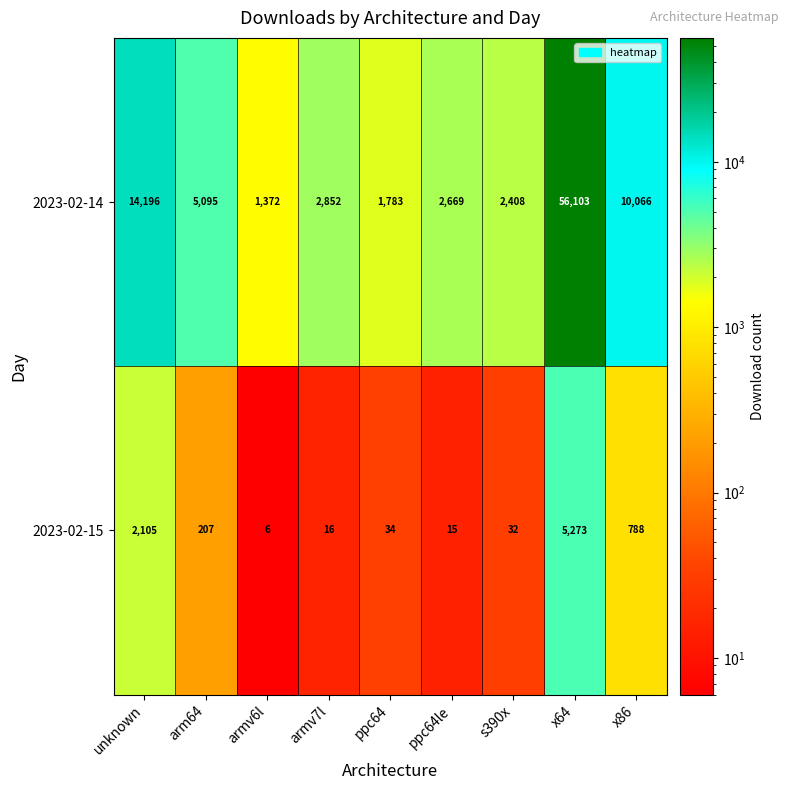

What is the difference between the highest and lowest values at x86?

9278